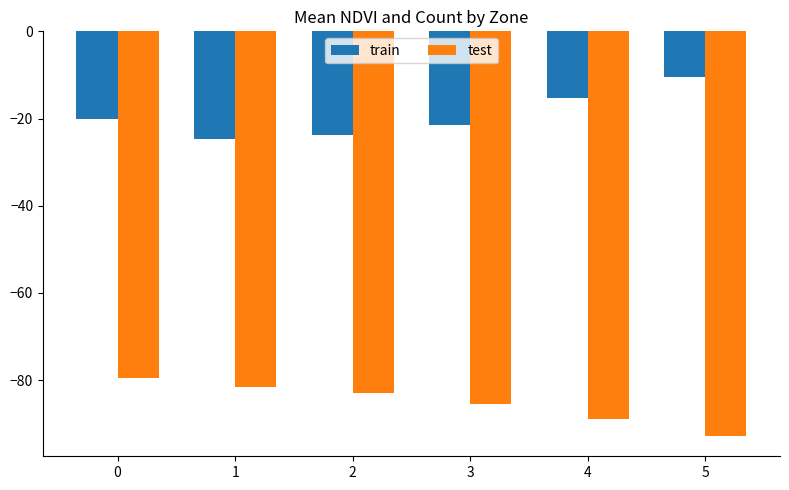

How many values in the train series exceed -20?

2